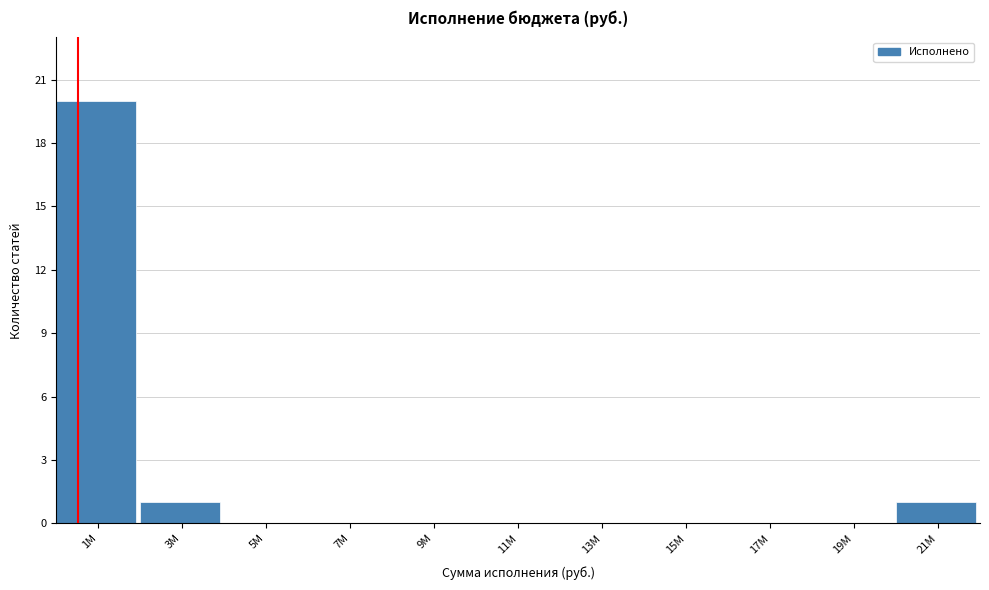

Reading right to left, transcribe all the data shown in this chart.

21M=1	19M=0	17M=0	15M=0	13M=0	11M=0	9M=0	7M=0	5M=0	3M=1	1M=20